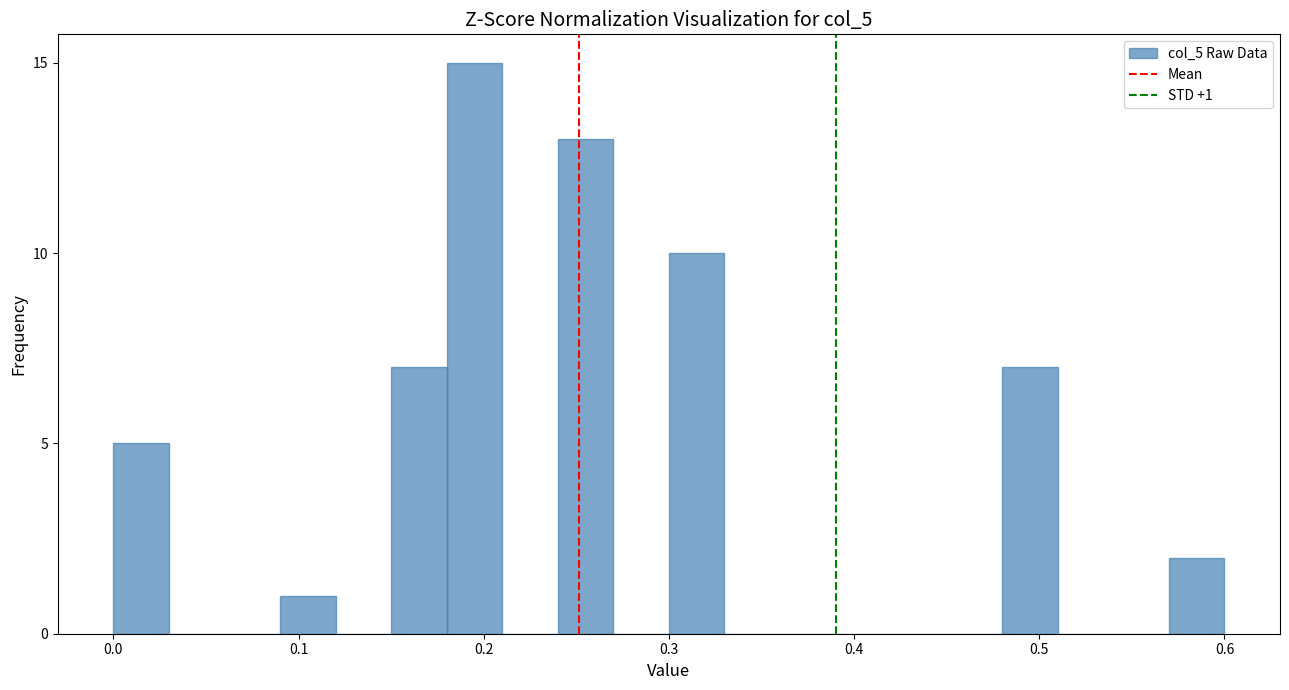

Read against the x-axis, roughly where is the centre of the tallest bar?

0.20